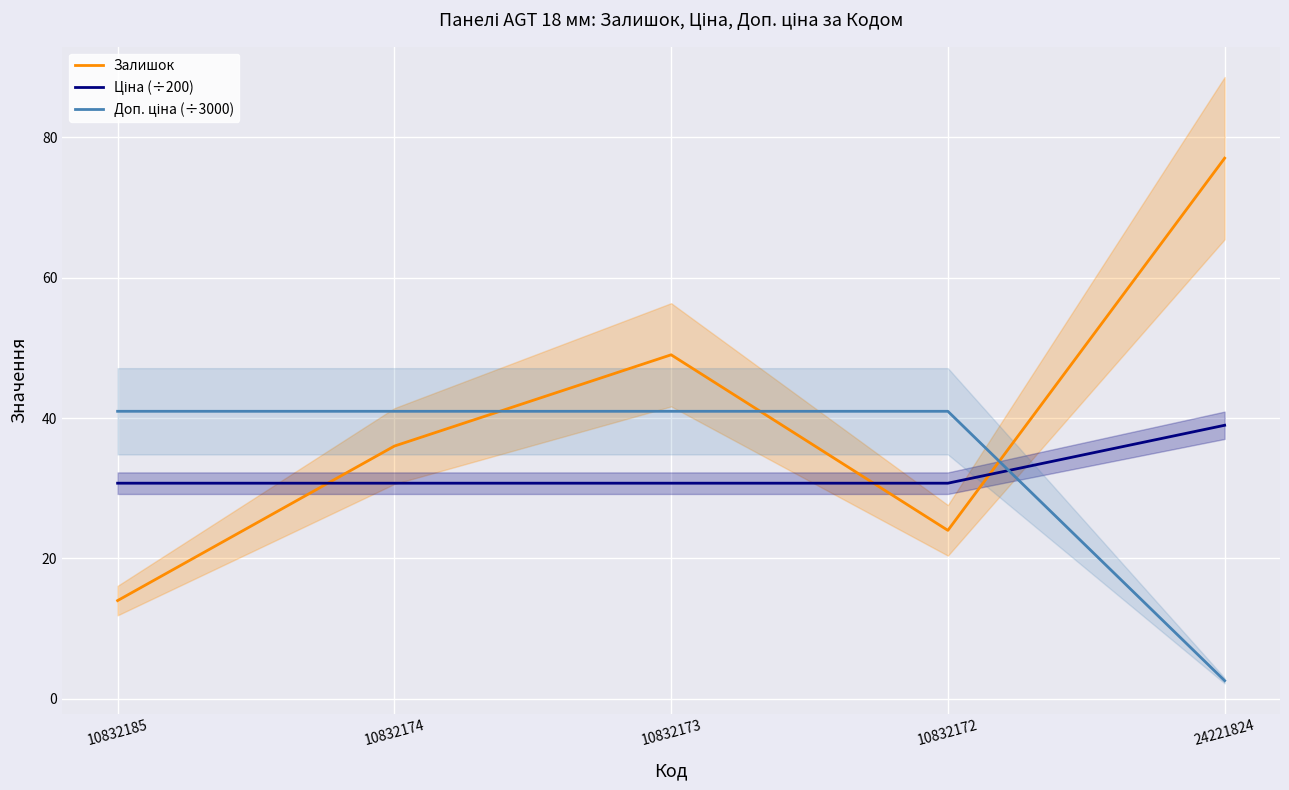

At which category does the chart reach its minimum across all series?

24221824